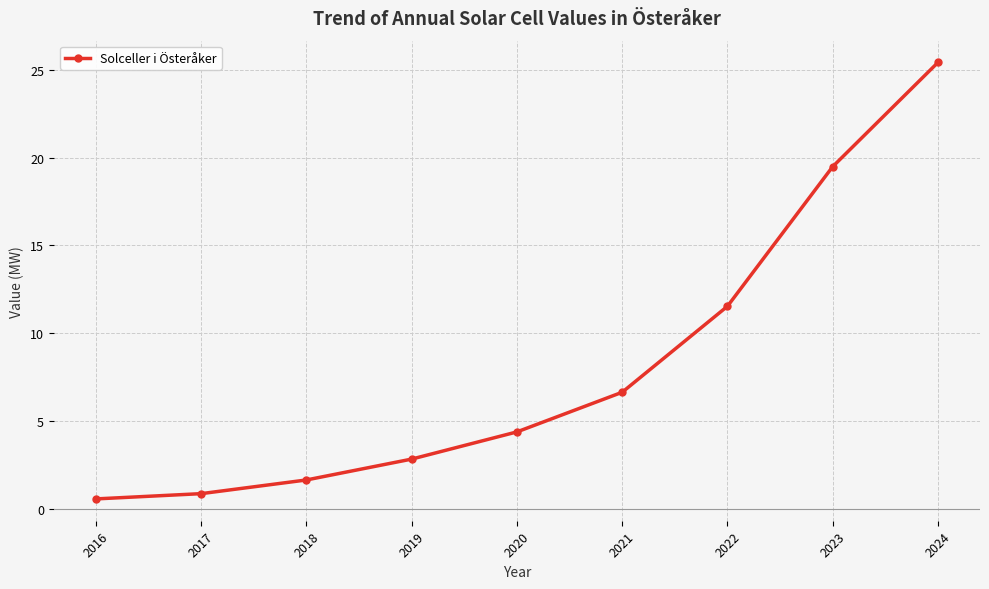

What is the difference between the values at 2020 and 2022?

7.2